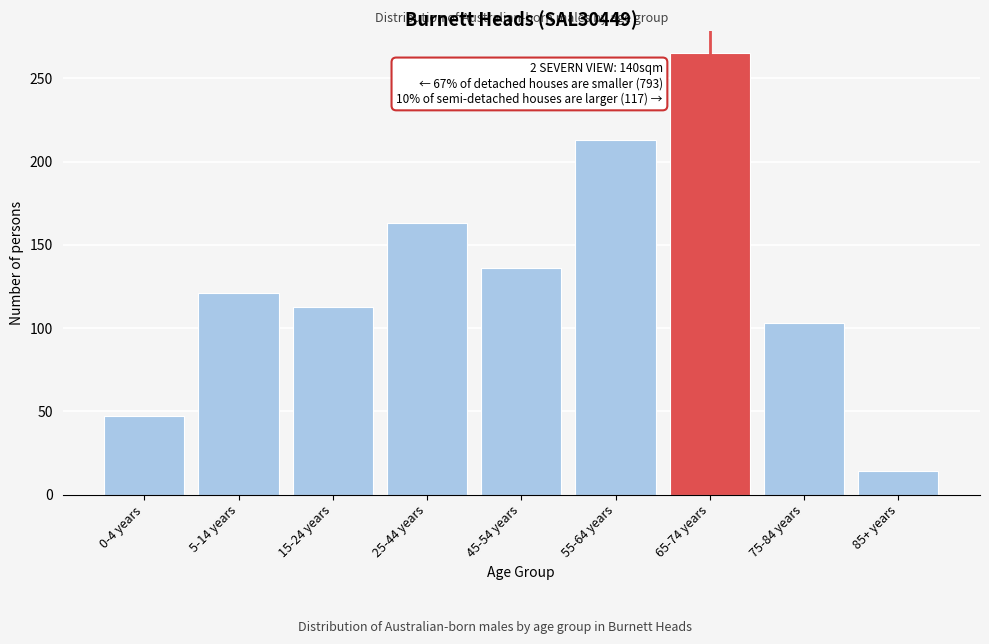

Reading left to right, extract all data points from this chart.

47	121	113	163	136	213	265	103	14